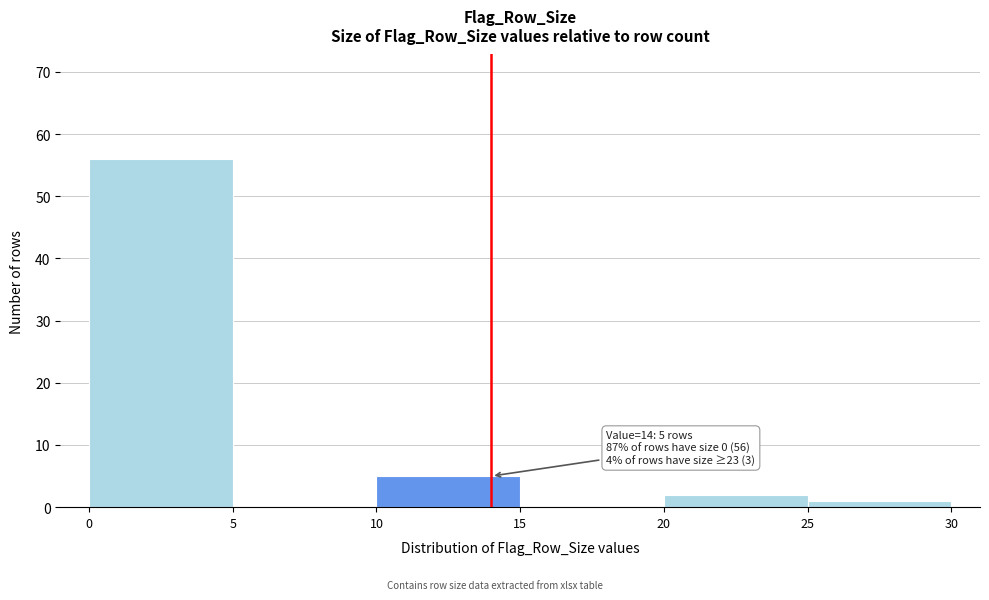

Over which range of the x-axis is the bar tallest?

0 to 5